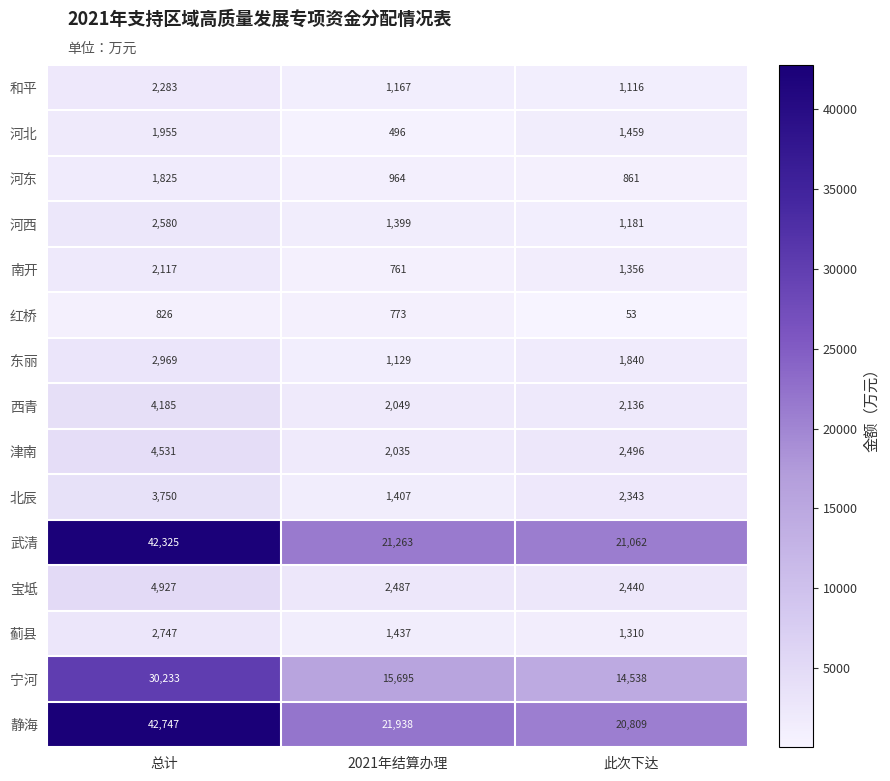

What is the total value across all series at 2021年结算办理?

75000